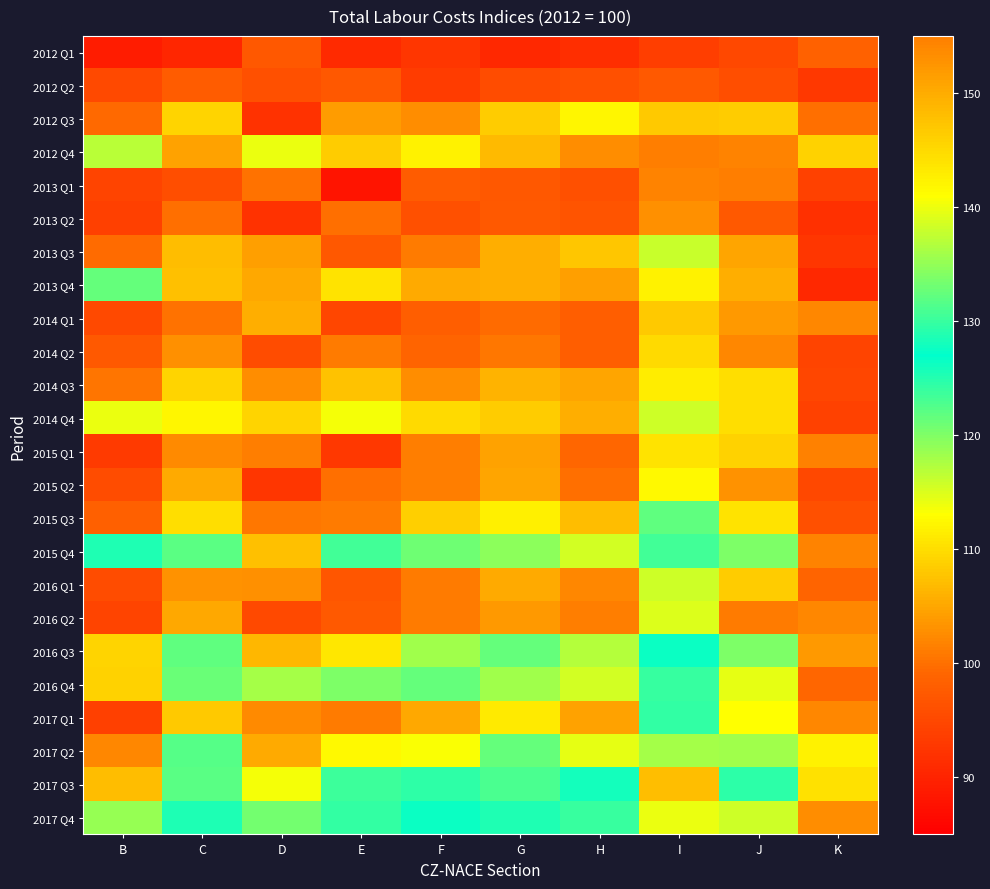

What is the maximum value shown in the chart?

148.1